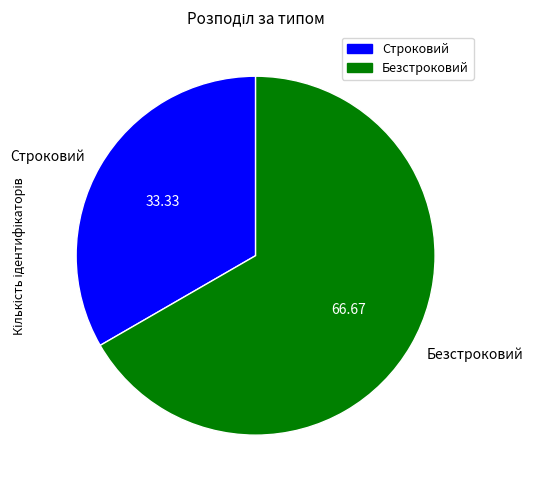

What is the ratio of the value at Безстроковий to the value at Строковий?

2.0